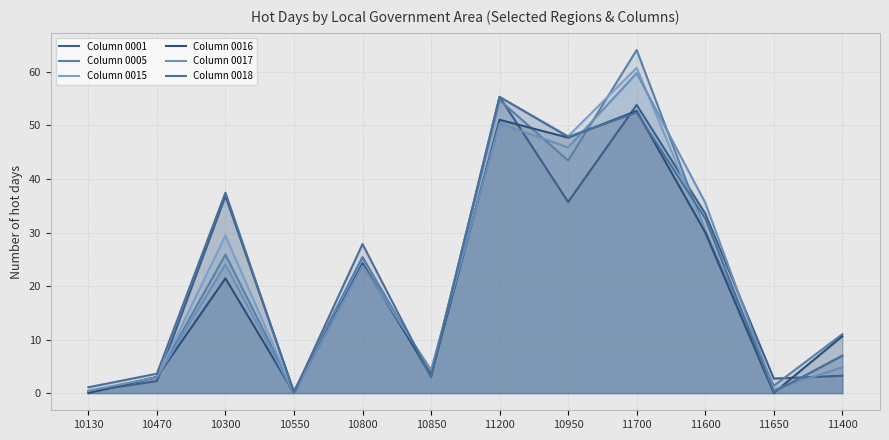

What position from the right is 11400?

1